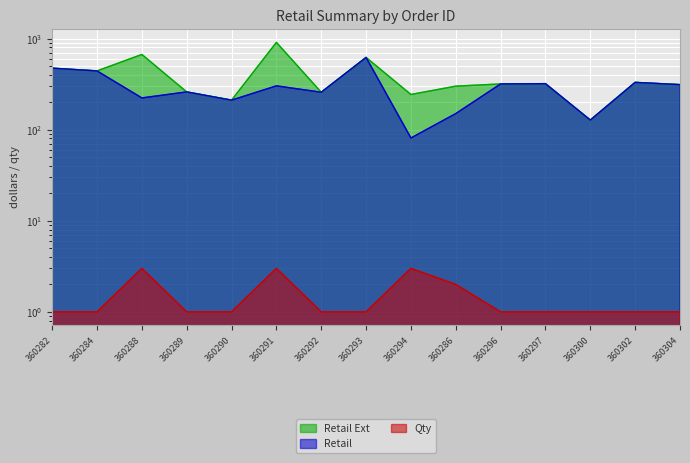

What is the sum of all Retail Ext values?

5784.5